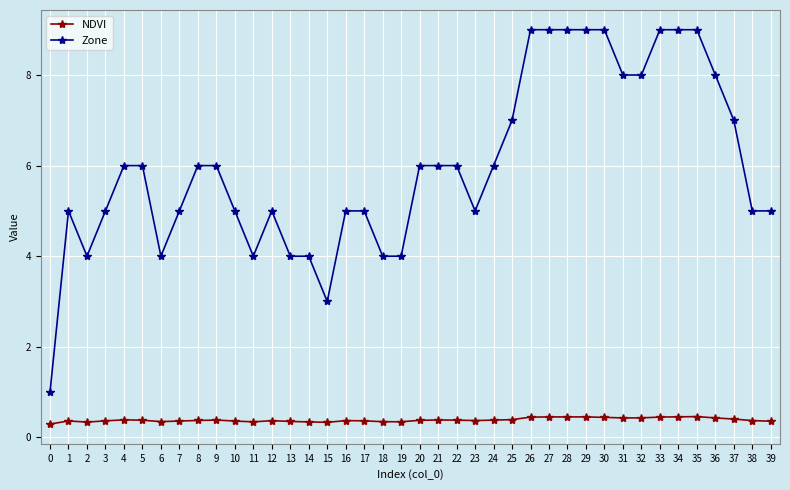

Which series has the largest total across all categories?

Zone